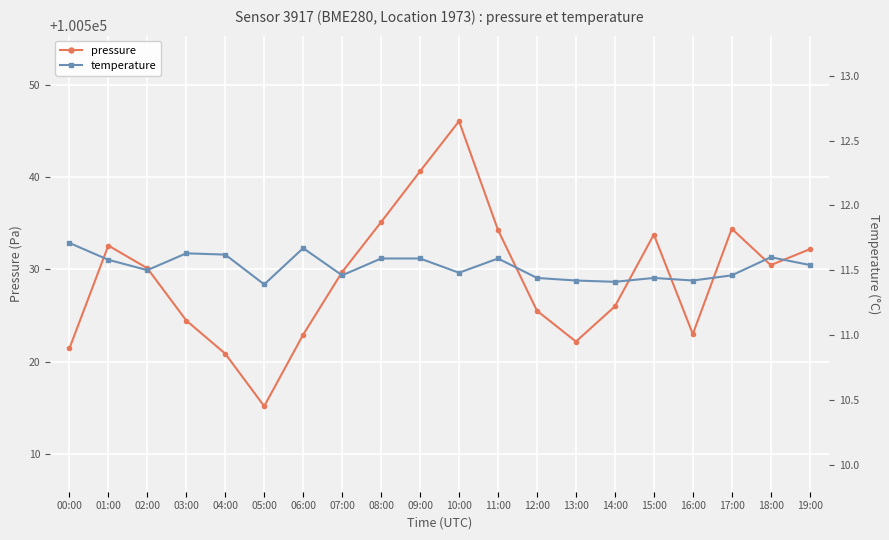

At which category is the sum across all series the highest?

10:00